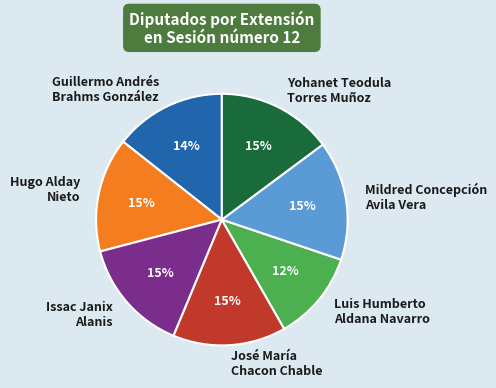

Which category has the smallest portion of the pie?

Luis Humberto Aldana Navarro